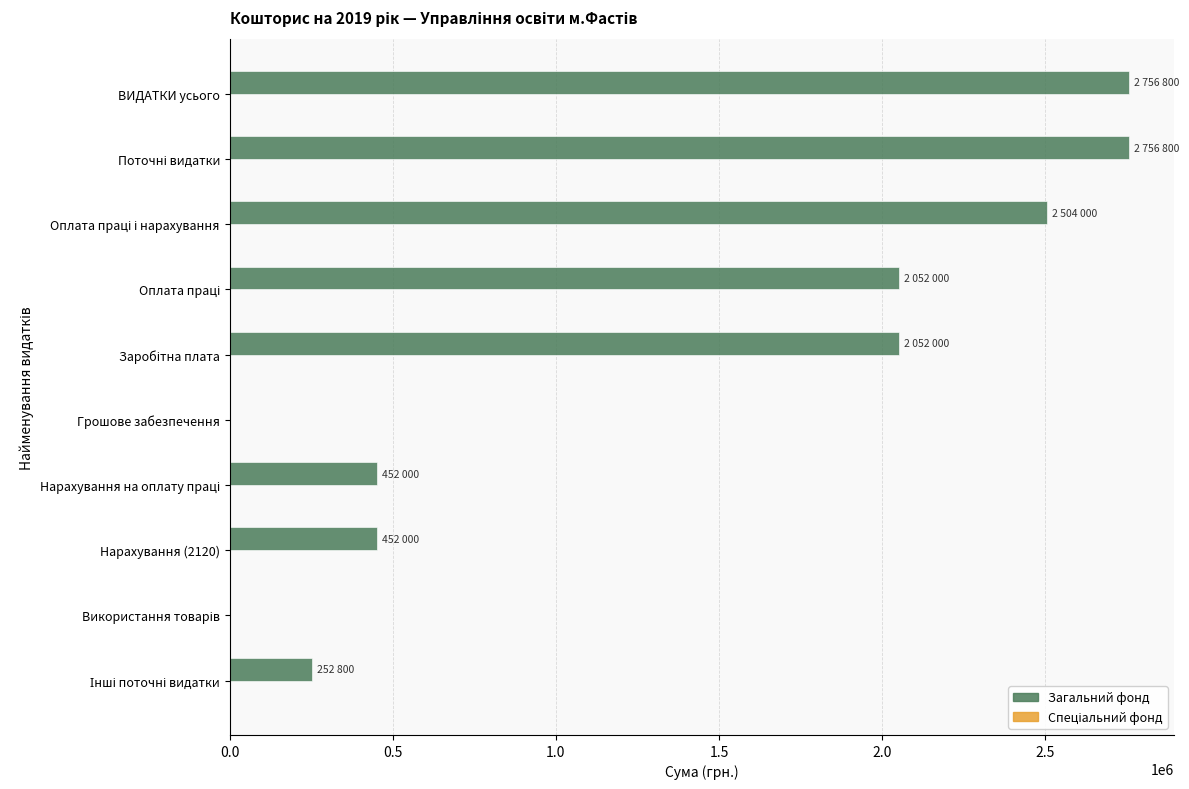

True or false: the data shows 2756800 at ВИДАТКИ усього.

True